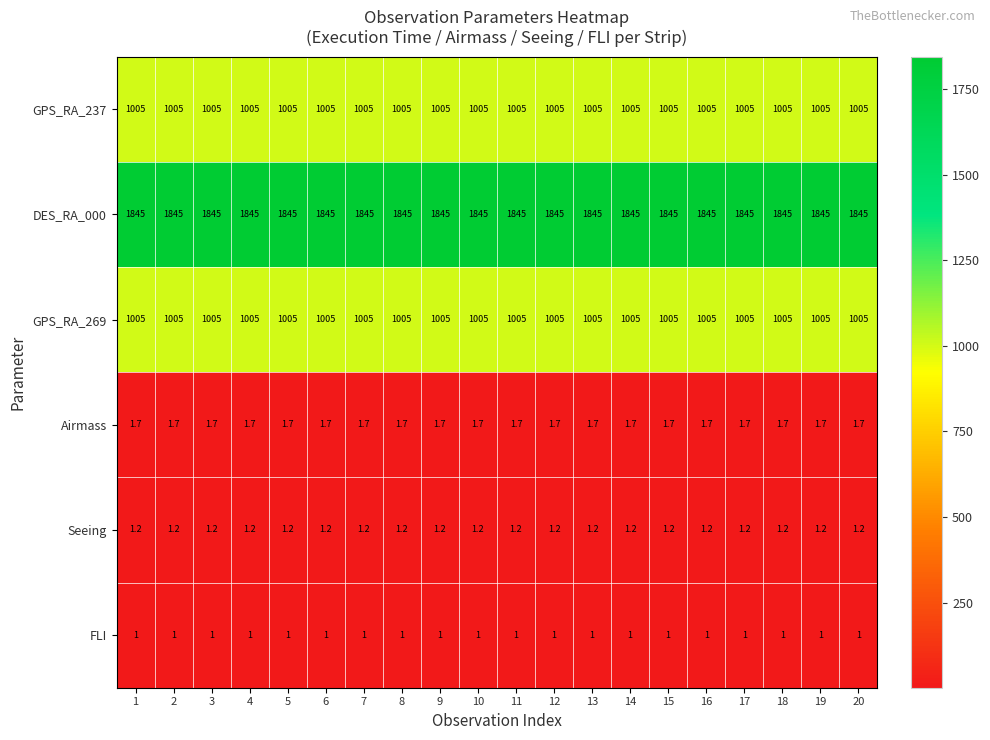

What is the spread (max minus min) of values at 16?

1844.0